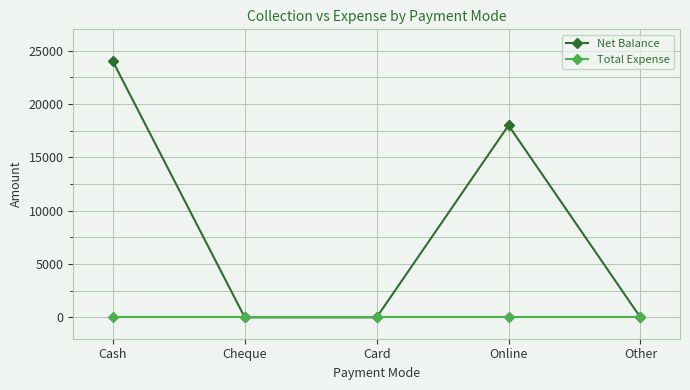

At which category is the sum across all series the highest?

Cash